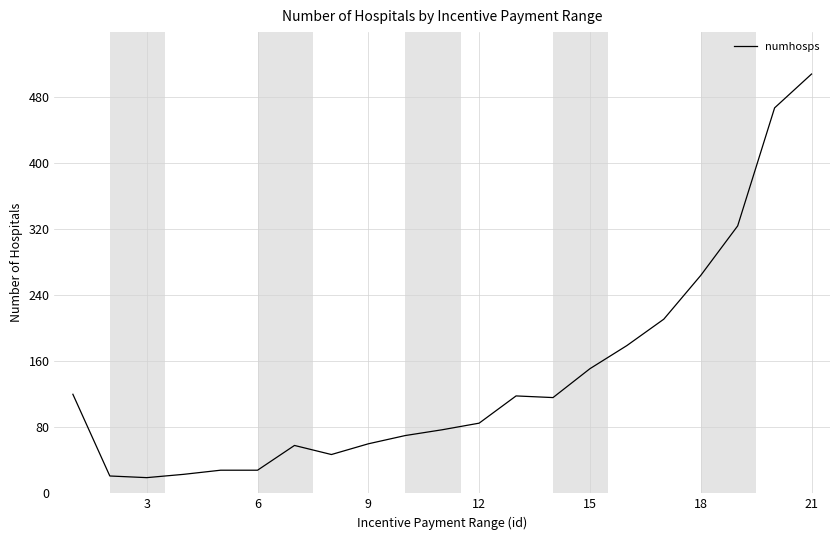

What is the difference between the maximum and minimum values?

489